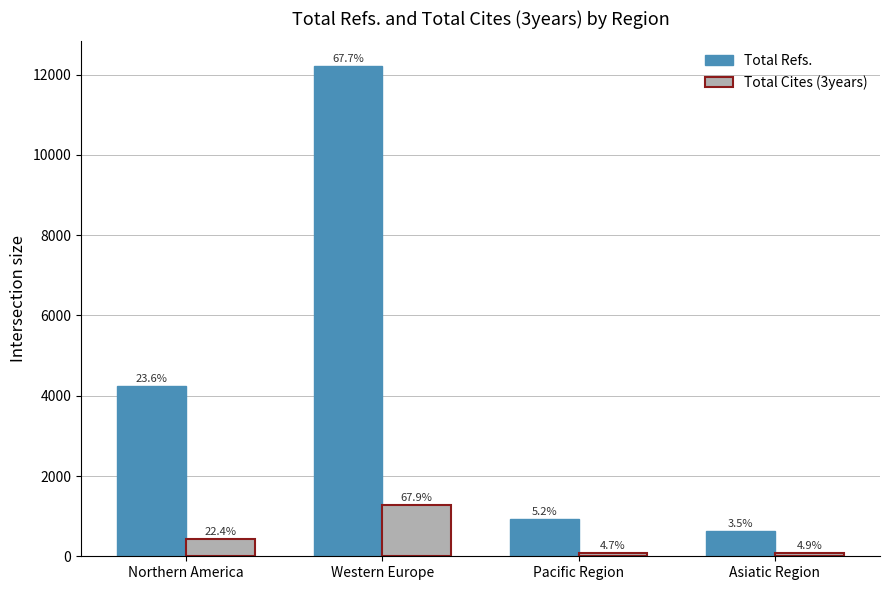

What is the sum of the Total Cites (3years) values at Pacific Region and Northern America?

510